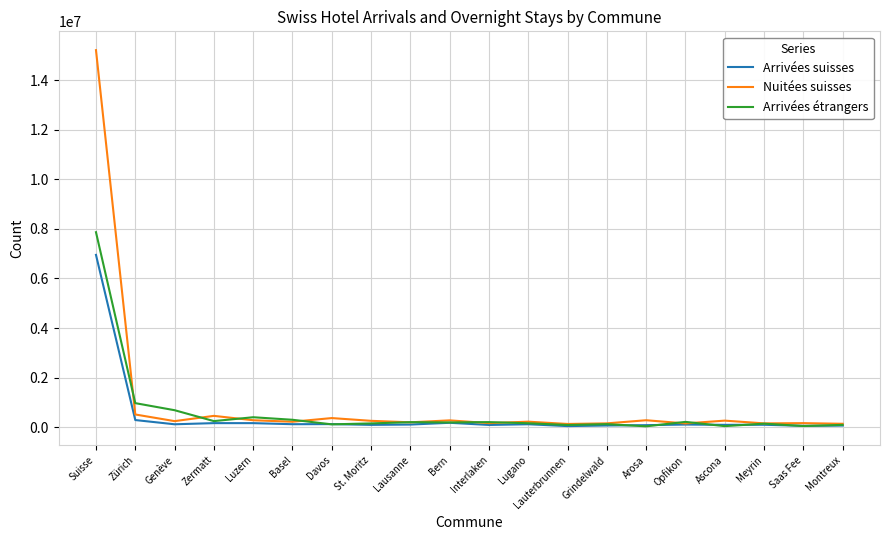

At which category does the chart reach its peak across all series?

Suisse